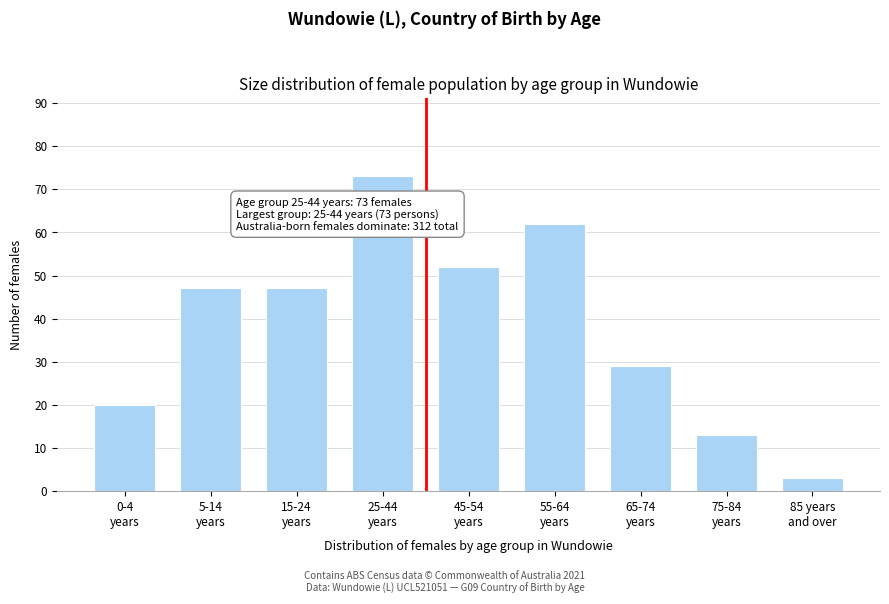

Reading left to right, list all the values displayed in this chart.

20	47	47	73	52	62	29	13	3